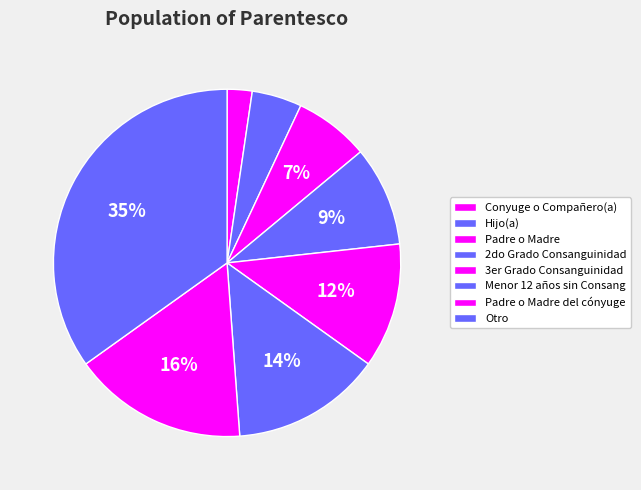

How many slices are in this pie chart?

8